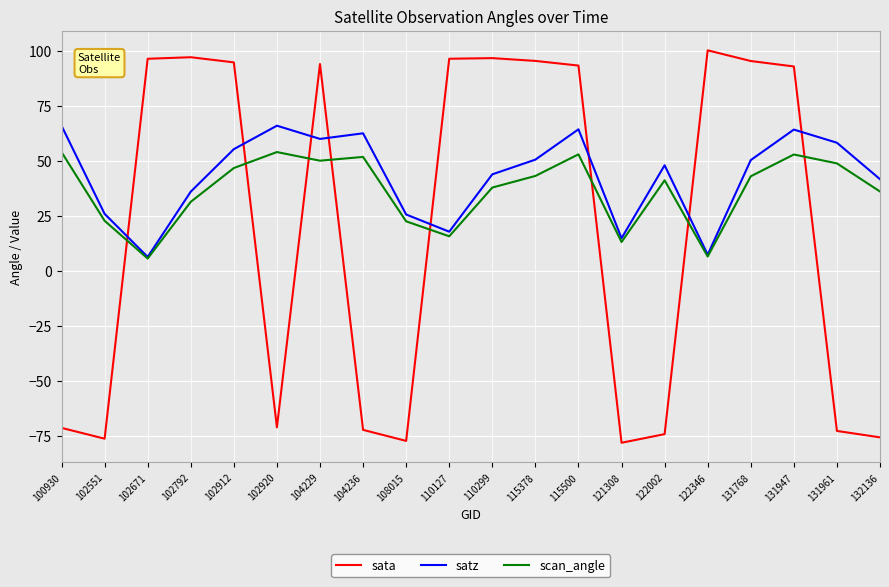

Which series has the largest range (max minus min)?

sata